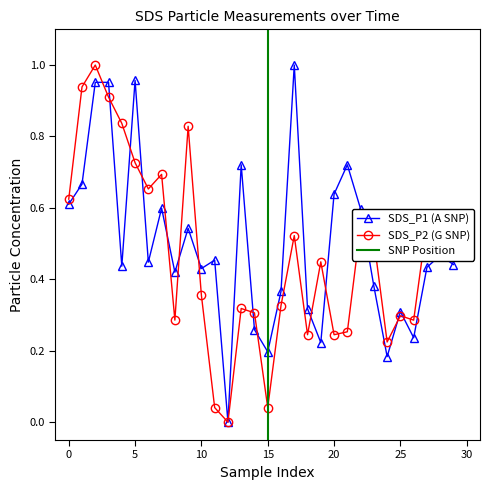

What is the difference between the maximum and minimum values in the SDS_P1 series?

1.0